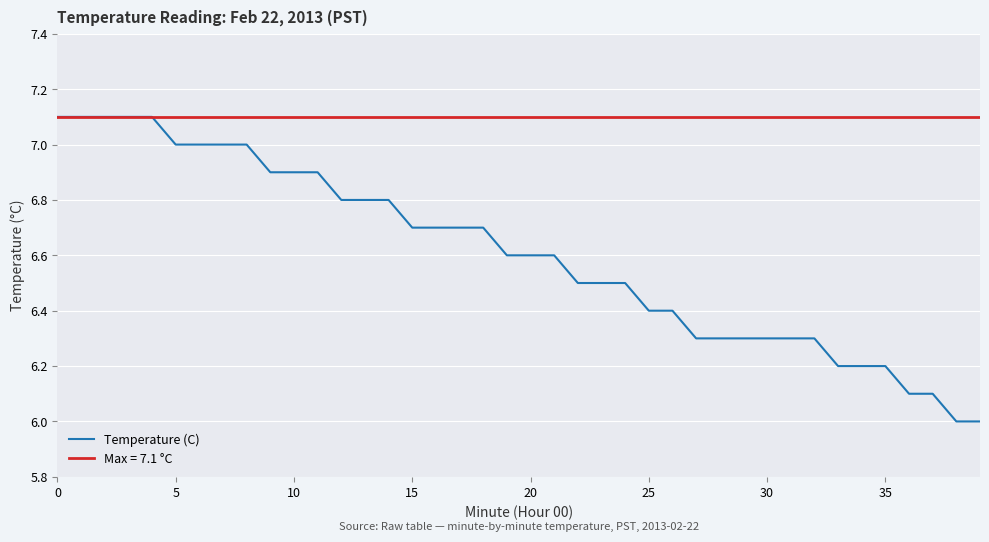

What is the sum of the values at 21 and 18?

13.3